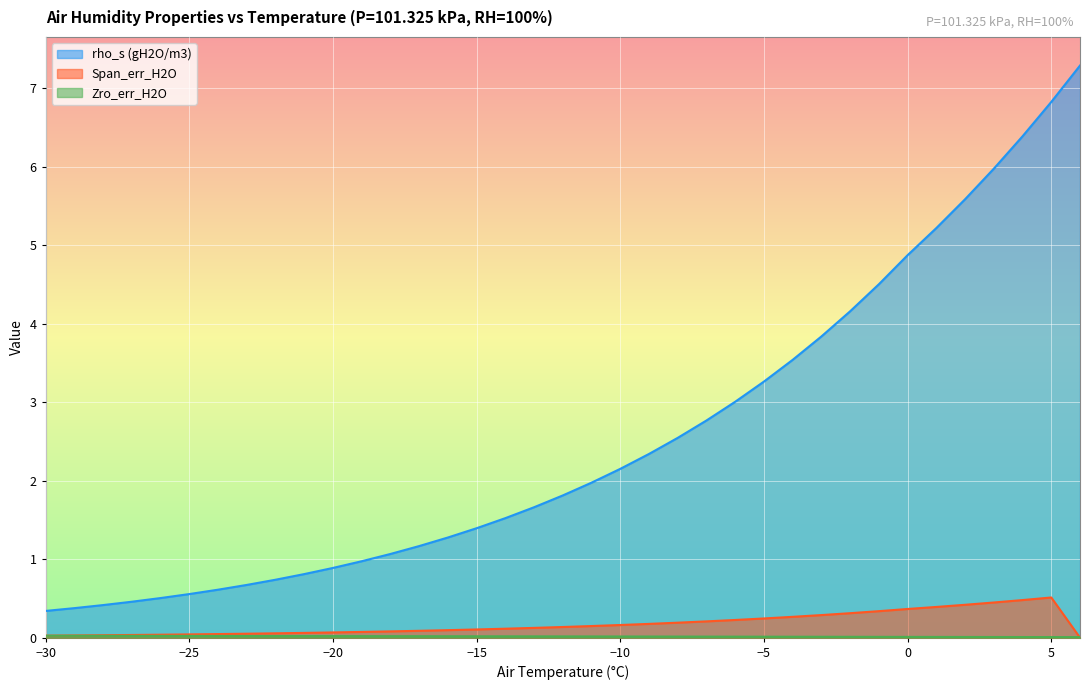

At how many categories does at least one series exceed 0?

37